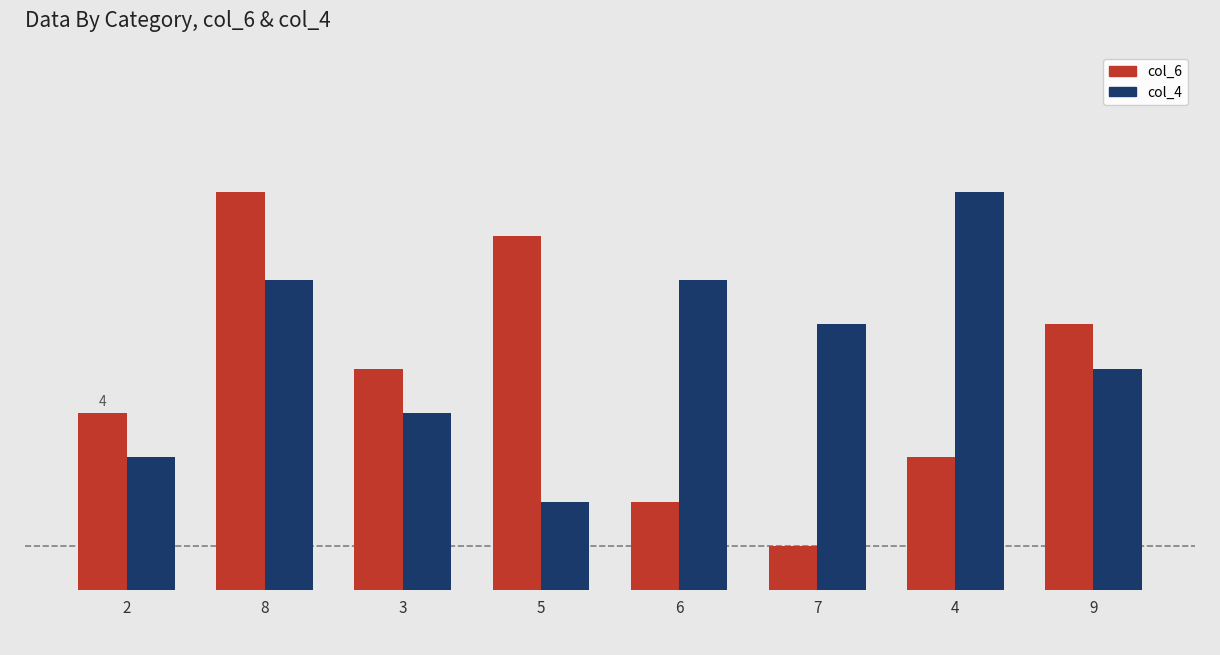

Are the bars horizontal?

No